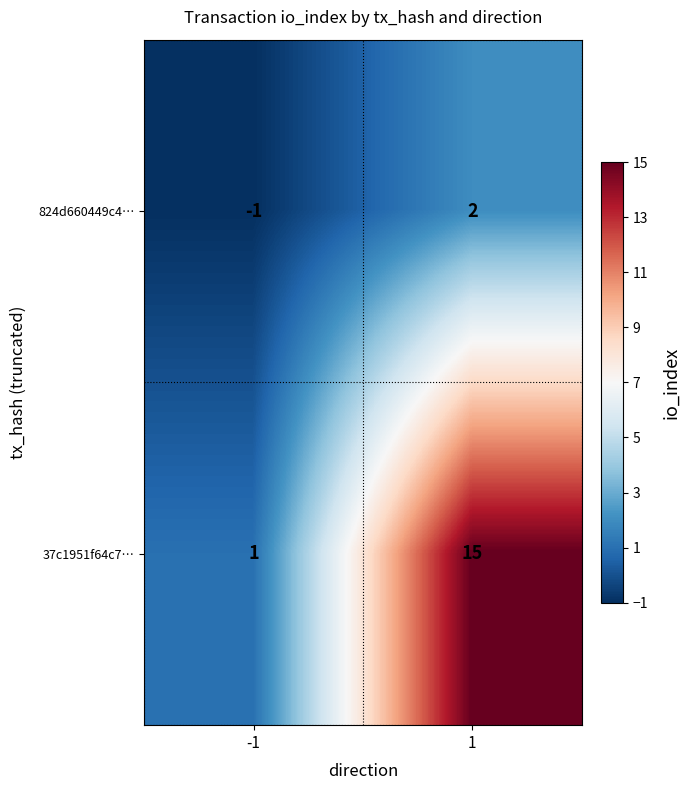

Which series has the largest total across all categories?

37c1951f64c7…